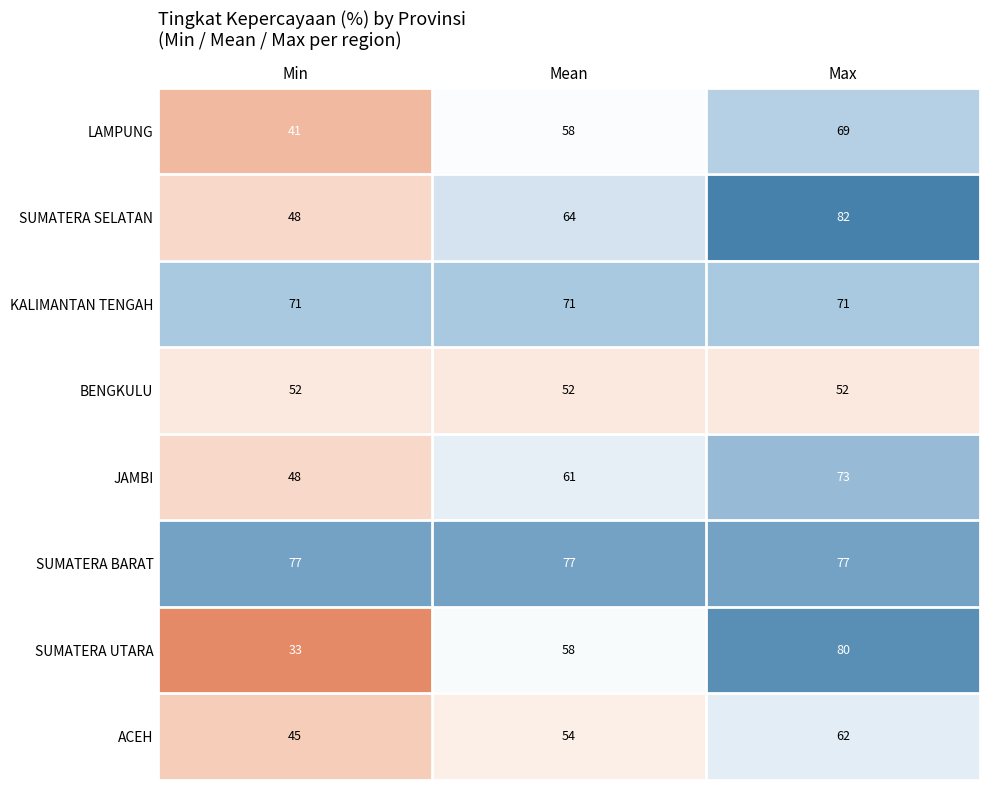

Reading left to right, what are all the values shown in this chart?

LAMPUNG: Min=41	Mean=58	Max=69
SUMATERA SELATAN: Min=48	Mean=64	Max=82
KALIMANTAN TENGAH: Min=71	Mean=71	Max=71
BENGKULU: Min=52	Mean=52	Max=52
JAMBI: Min=48	Mean=61	Max=73
SUMATERA BARAT: Min=77	Mean=77	Max=77
SUMATERA UTARA: Min=33	Mean=58	Max=80
ACEH: Min=45	Mean=54	Max=62